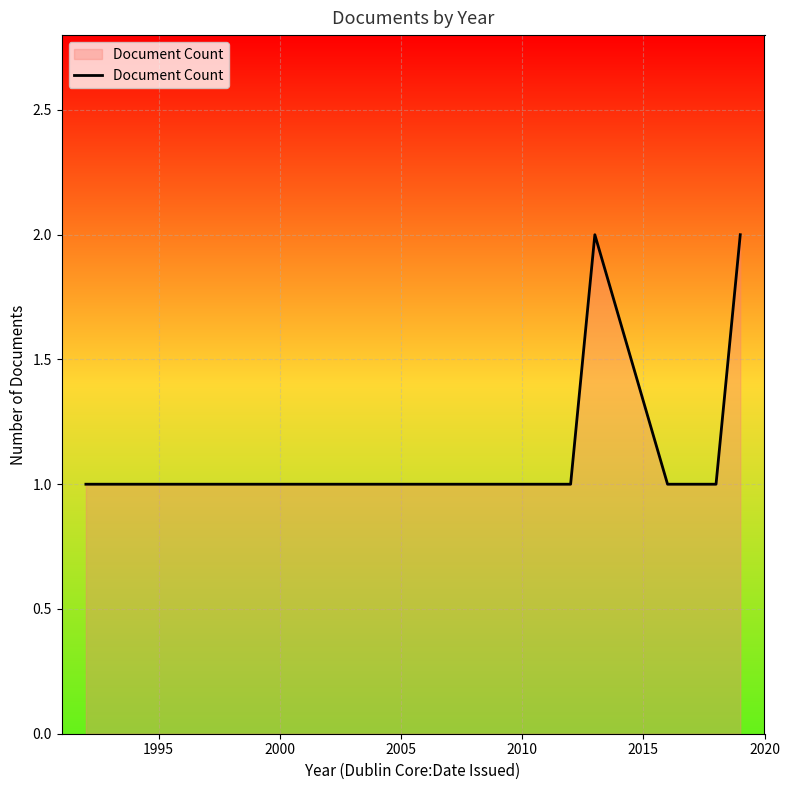

Does the chart display data point markers on the line(s)?

No